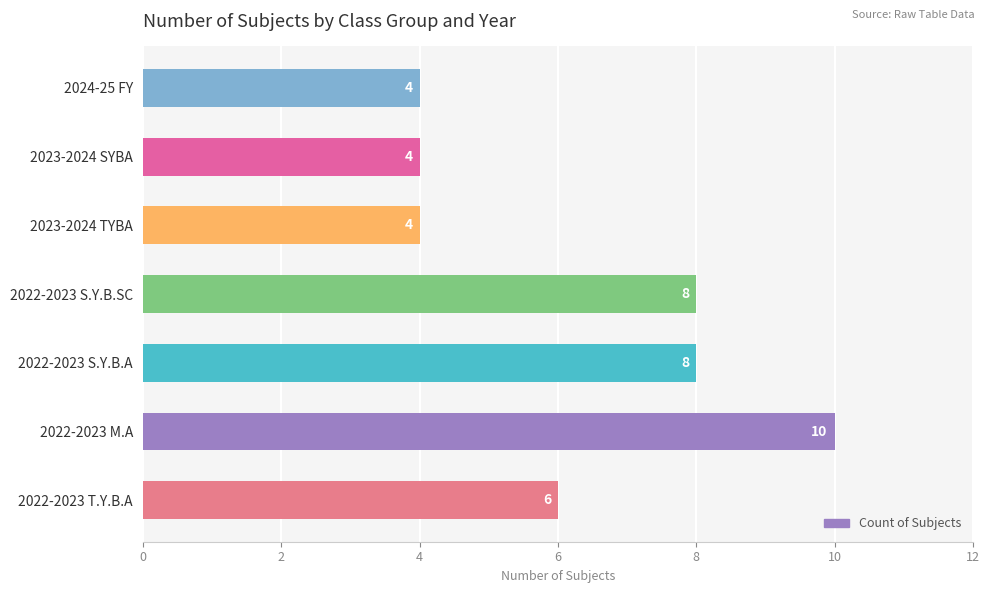

Approximately how many times larger is the value at 2024-25 FY compared to 2022-2023 M.A?

0.4